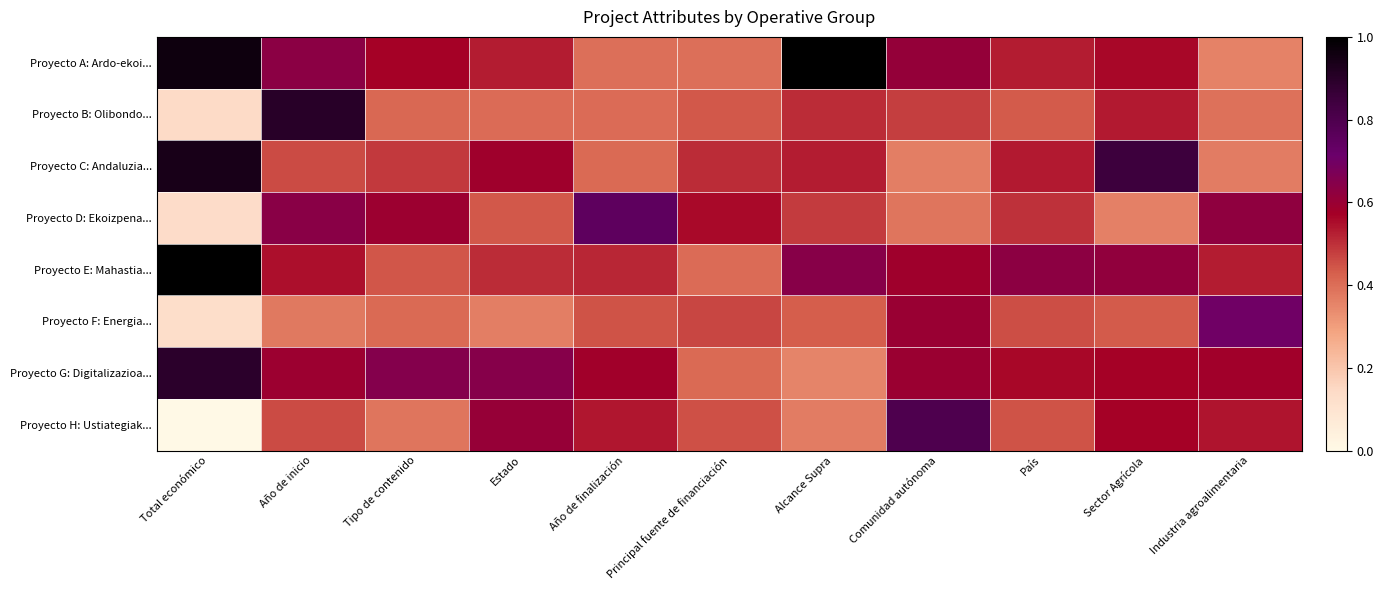

Rank the series by their maximum value, from lowest to highest.

Proyecto F: Energia..., Proyecto D: Ekoizpena..., Proyecto H: Ustiategiak..., Proyecto G: Digitalizazioa..., Proyecto B: Olibondo..., Proyecto C: Andaluzia..., Proyecto A: Ardo-ekoi..., Proyecto E: Mahastia...